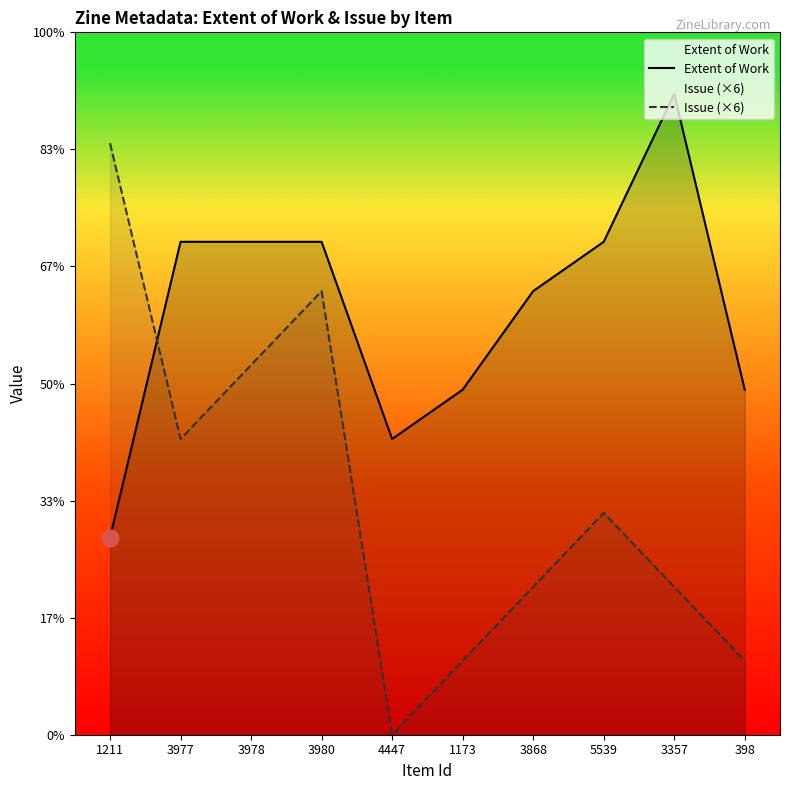

Between 3980 and 5539, which is larger?

3980